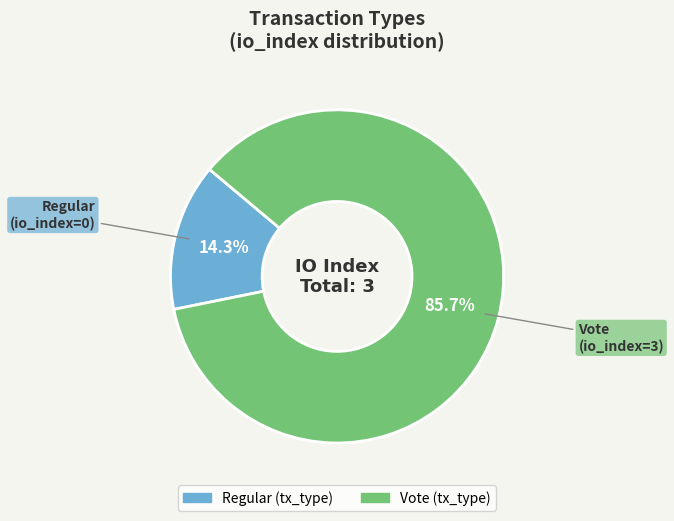

True or false: Vote accounts for 99% of the total.

False